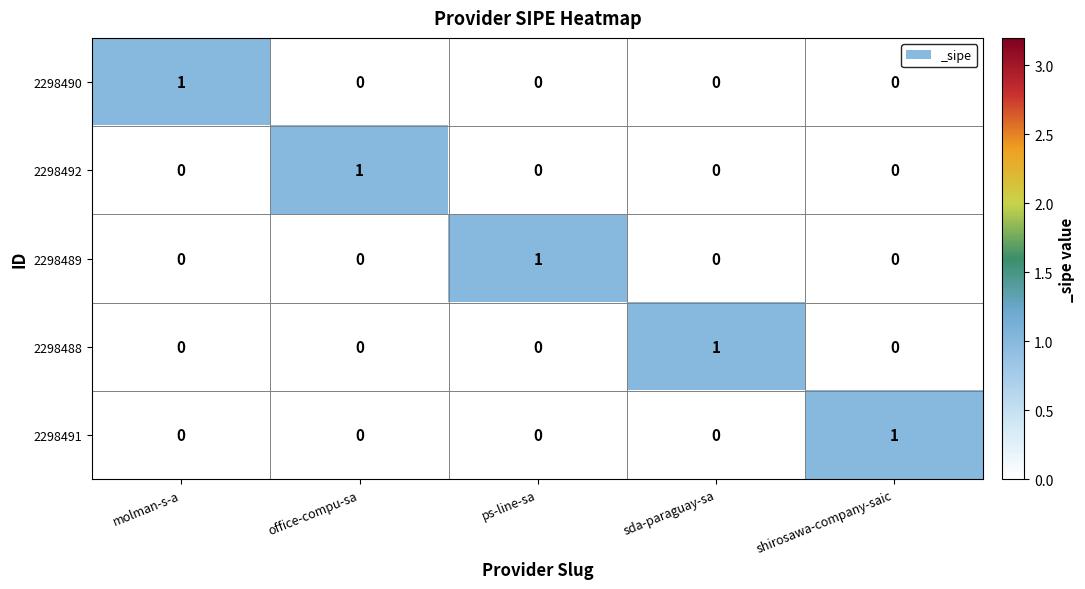

The value of 2298491 at ps-line-sa is 0. True or false?

True